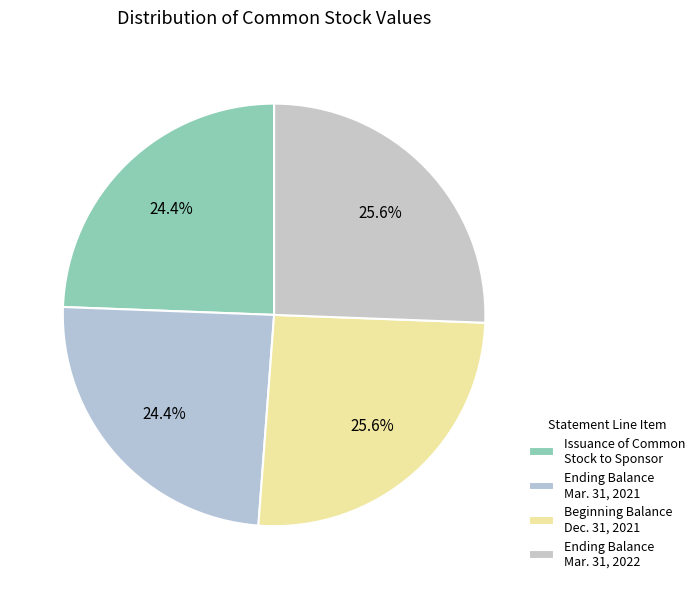

Rank the categories by value from highest to lowest.

Beginning balance (Dec. 31, 2021), Ending balance (Mar. 31, 2022), Issuance of common stock to Sponsor, Ending balance (Mar. 31, 2021)